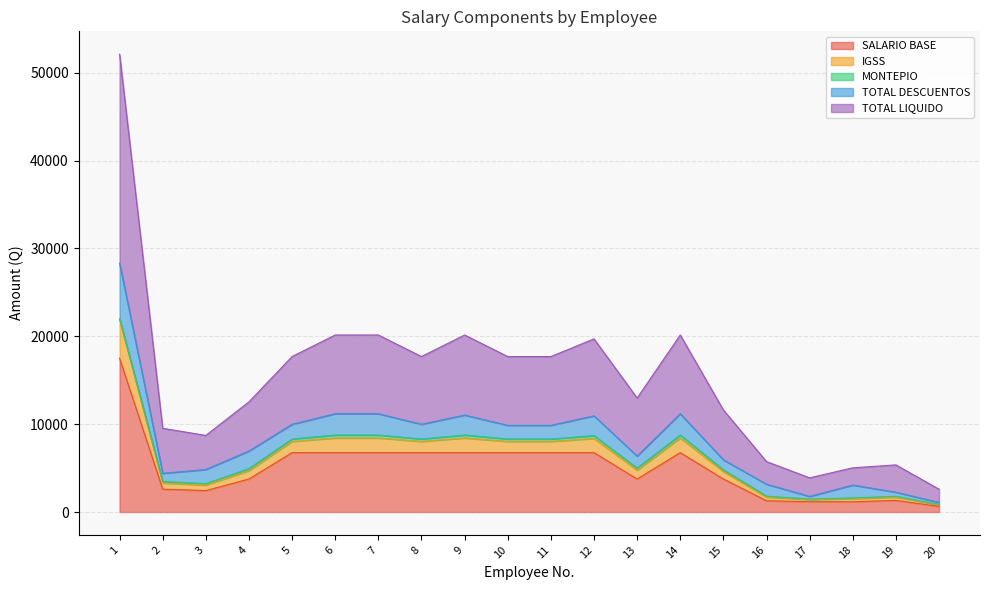

What is the highest value of the SALARIO BASE series?

17500.0